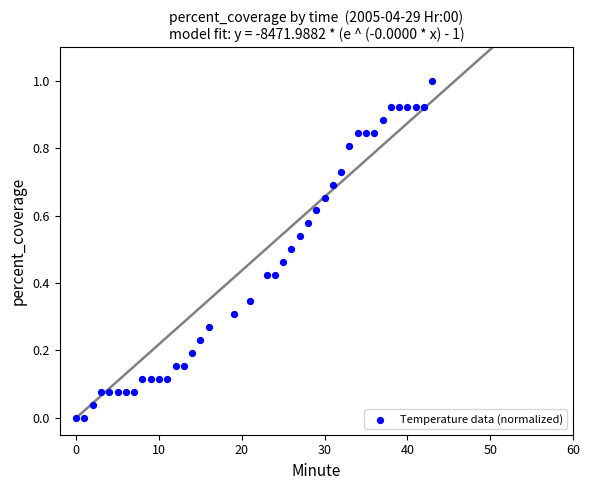

What is the range of X values (max minus min)?

43.0